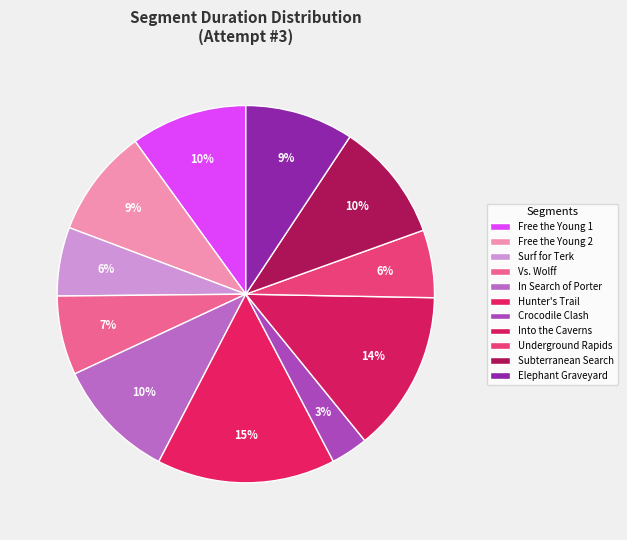

To the nearest percent, what is the difference between the largest and smallest slice percentages?

12%